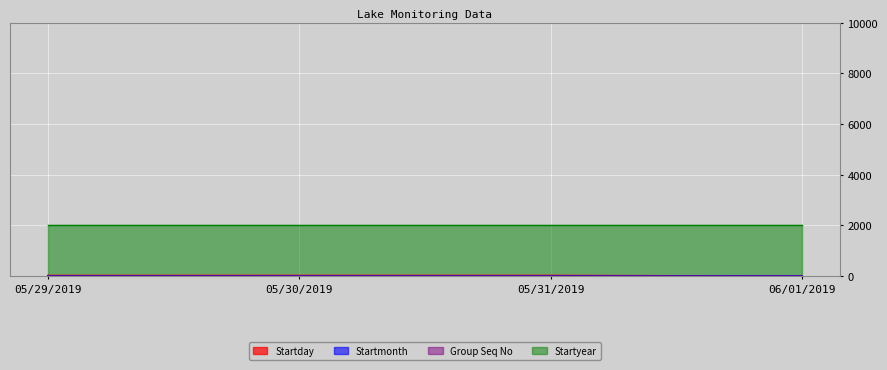

At which label is Startday closest to 16?

05/29/2019